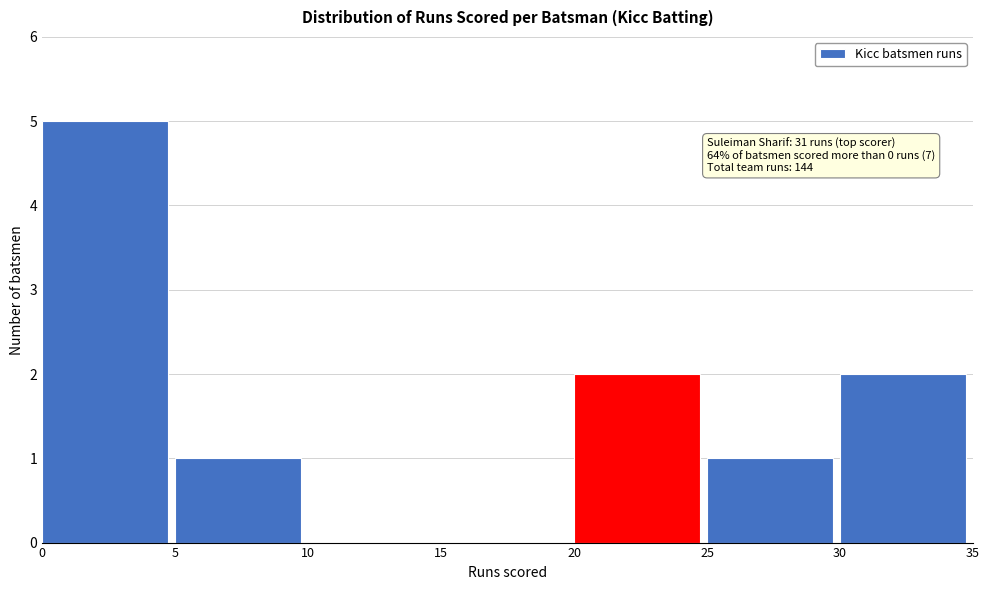

Over which range of the x-axis is the bar tallest?

0 to 5